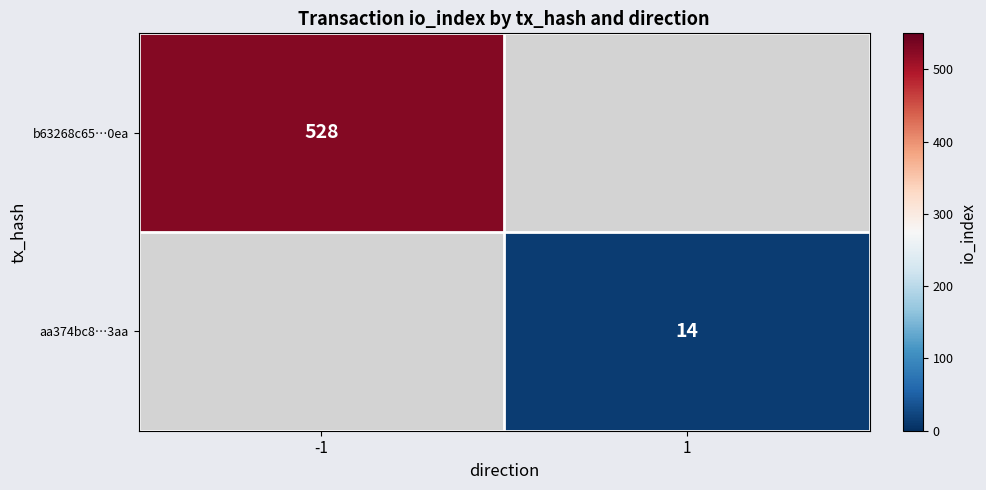

Is it true that b63268c65…0ea equals 528 at -1?

True